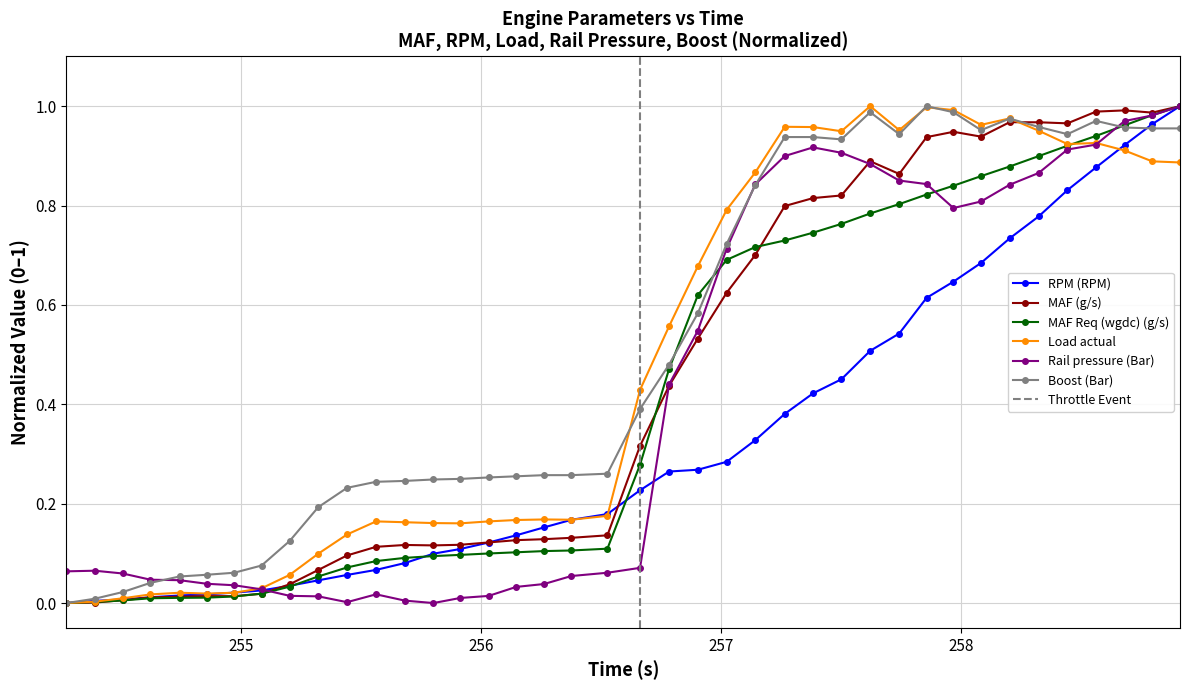

Count the number of data series in this chart.

6